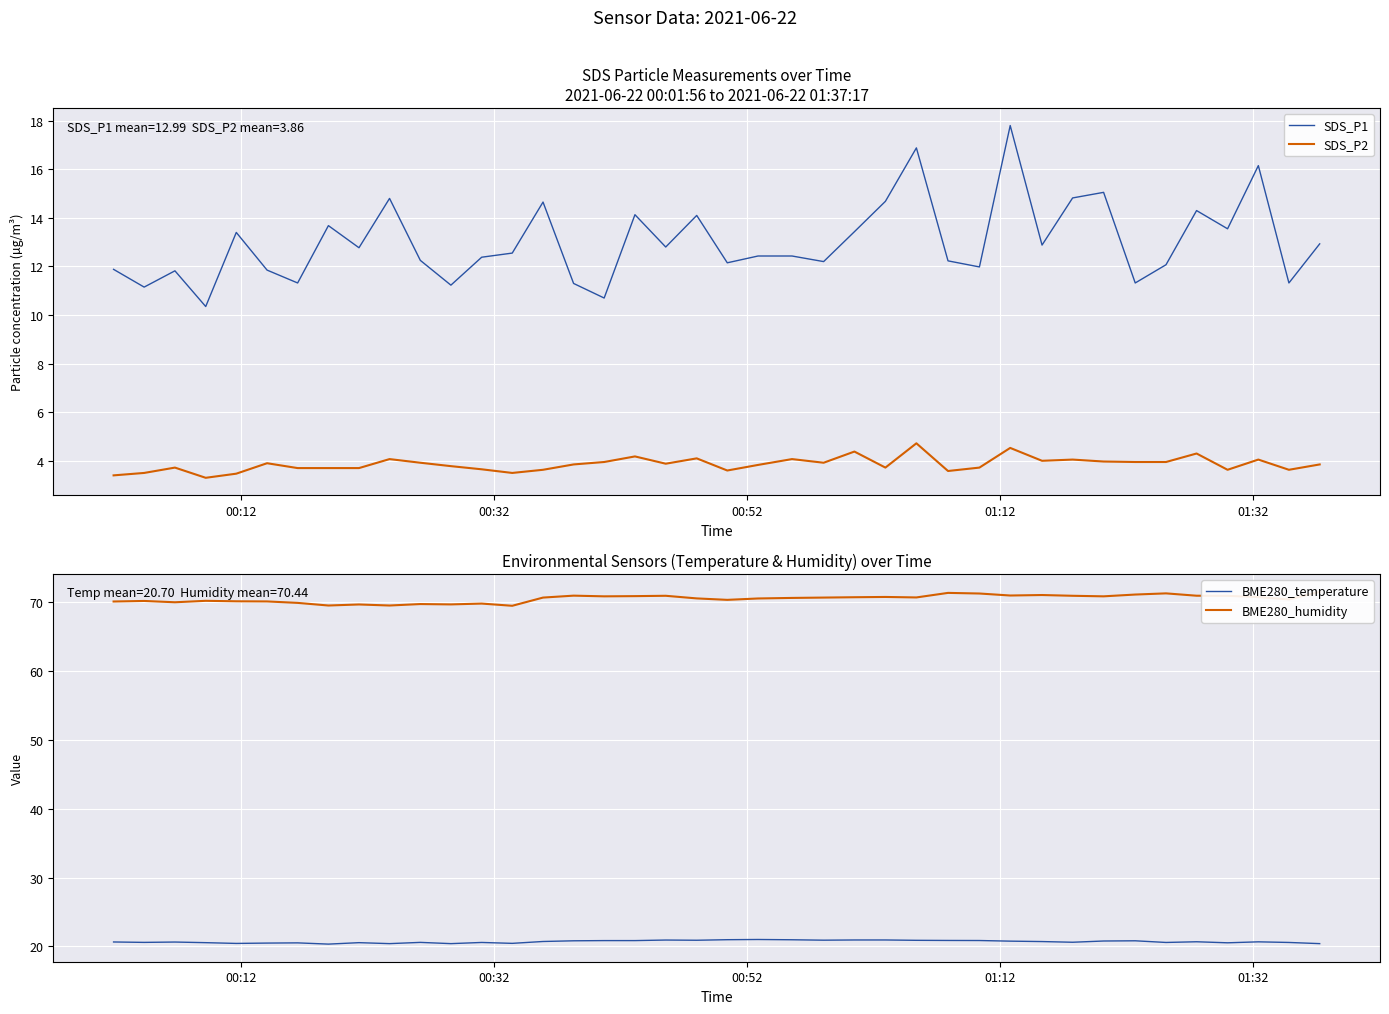

True or false: SDS_P2 and SDS_P1 intersect in this chart.

False